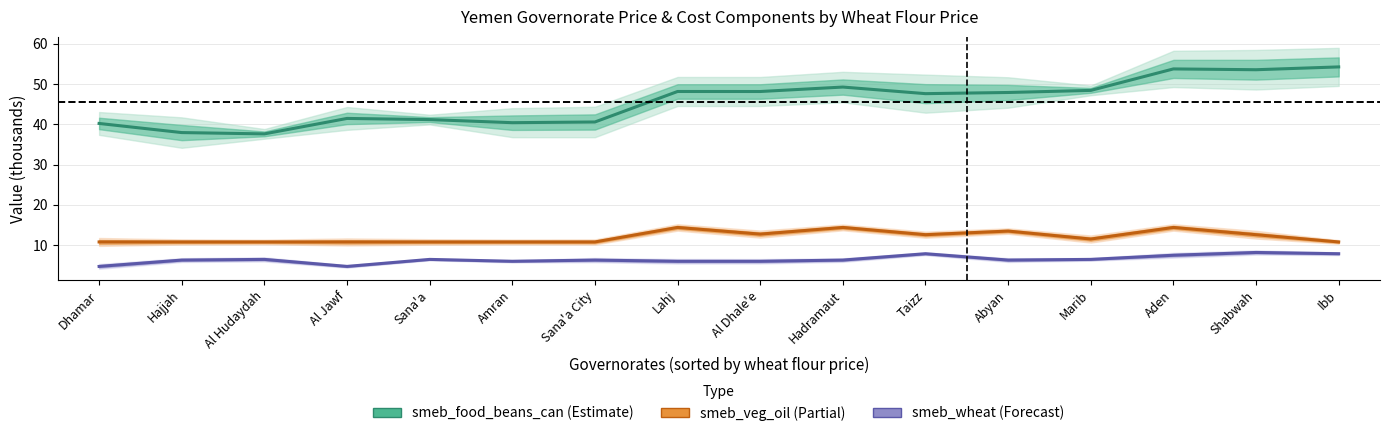

True or false: smeb_food_beans_can and smeb_wheat intersect in this chart.

False